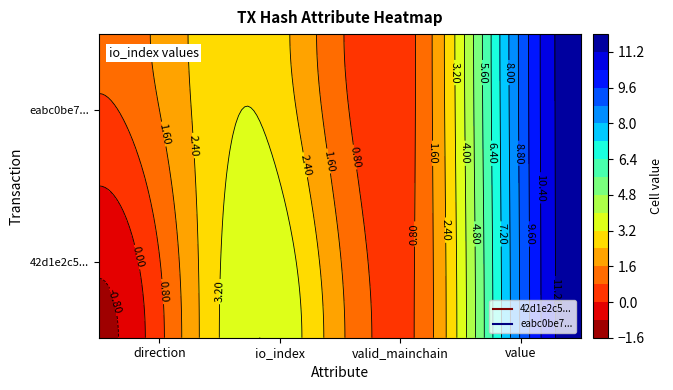

How many distinct data groups are displayed?

2